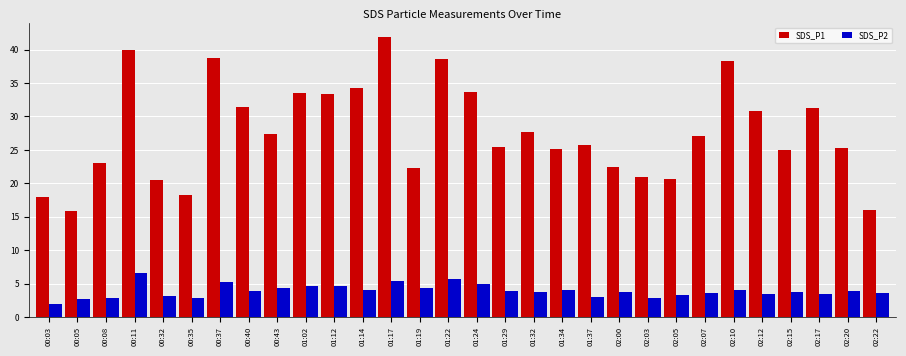

What is the maximum value for SDS_P2?

6.5